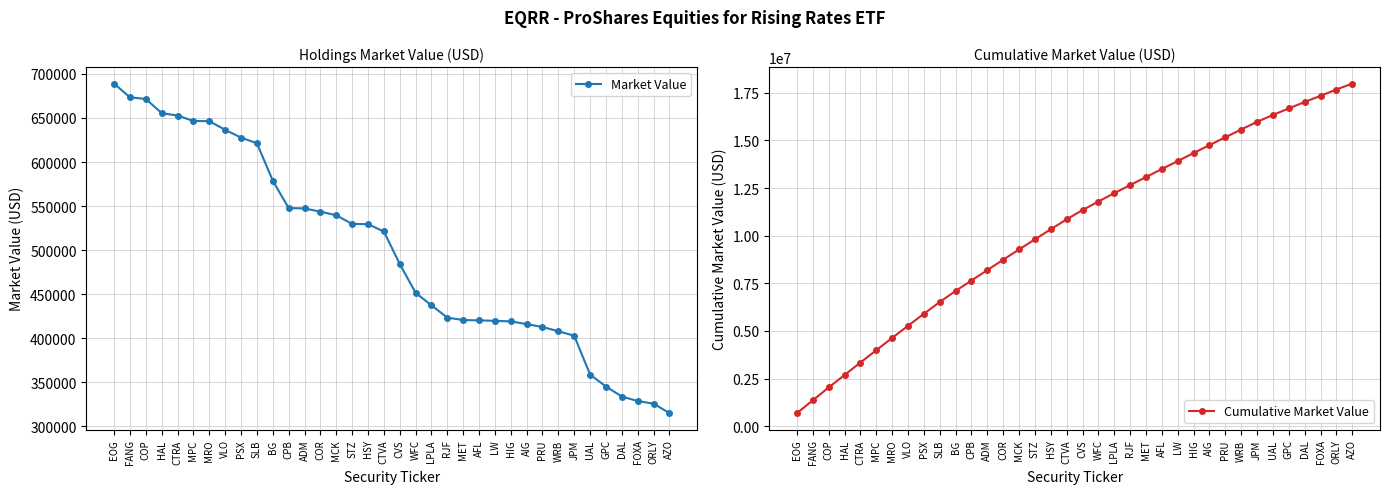

At how many categories does at least one series exceed 5586044?

28